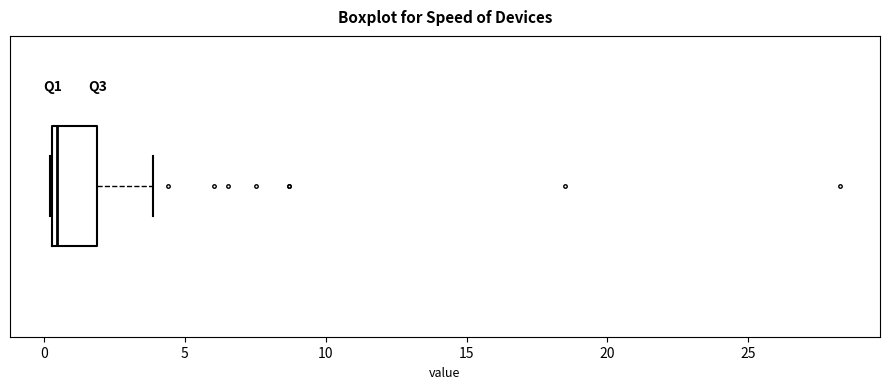

Where does the right whisker of the box end on the x-axis? The values are not printed on the chart, so give them approximately, as read against the axis.

4.0